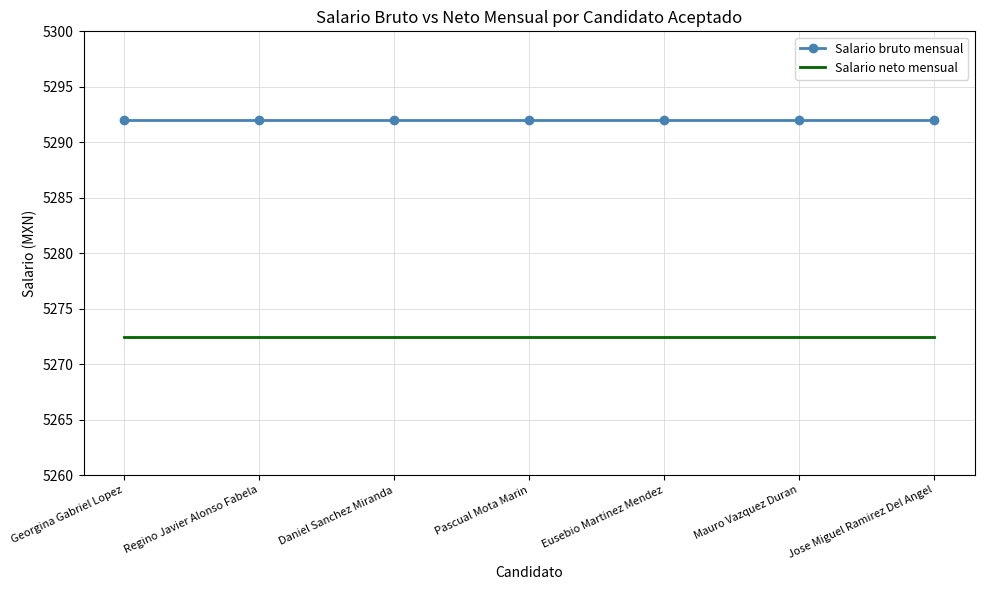

Reading right to left, what are all the values shown in this chart?

Salario bruto mensual: Jose Miguel Ramirez Del Angel=5292.0	Mauro Vazquez Duran=5292.0	Eusebio Martinez Mendez=5292.0	Pascual Mota Marin=5292.0	Daniel Sanchez Miranda=5292.0	Regino Javier Alonso Fabela=5292.0	Georgina Gabriel Lopez=5292.0
Salario neto mensual: Jose Miguel Ramirez Del Angel=5272.4	Mauro Vazquez Duran=5272.4	Eusebio Martinez Mendez=5272.4	Pascual Mota Marin=5272.4	Daniel Sanchez Miranda=5272.4	Regino Javier Alonso Fabela=5272.4	Georgina Gabriel Lopez=5272.4